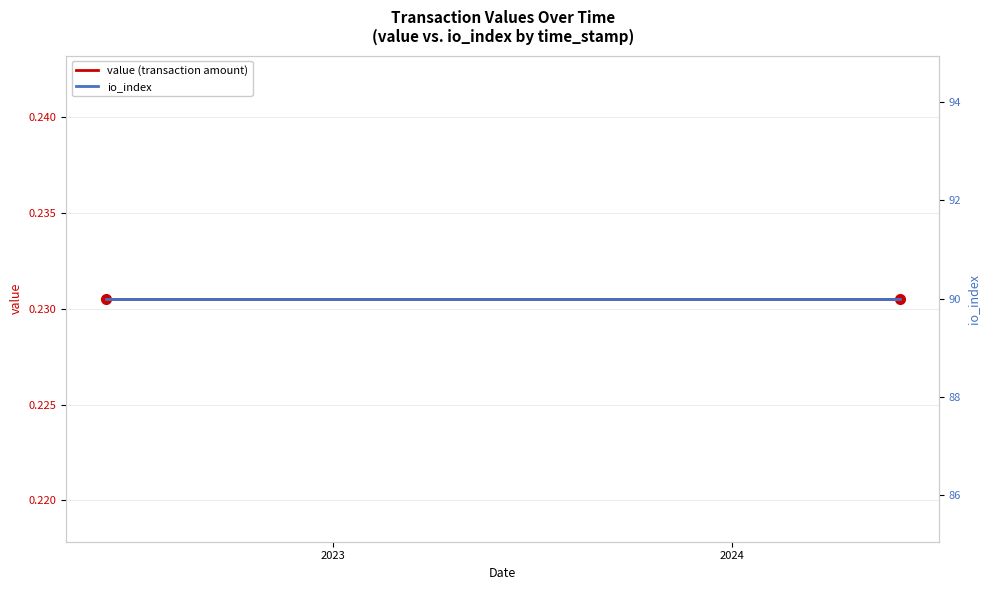

What is the average value of the io_index series?

90.0